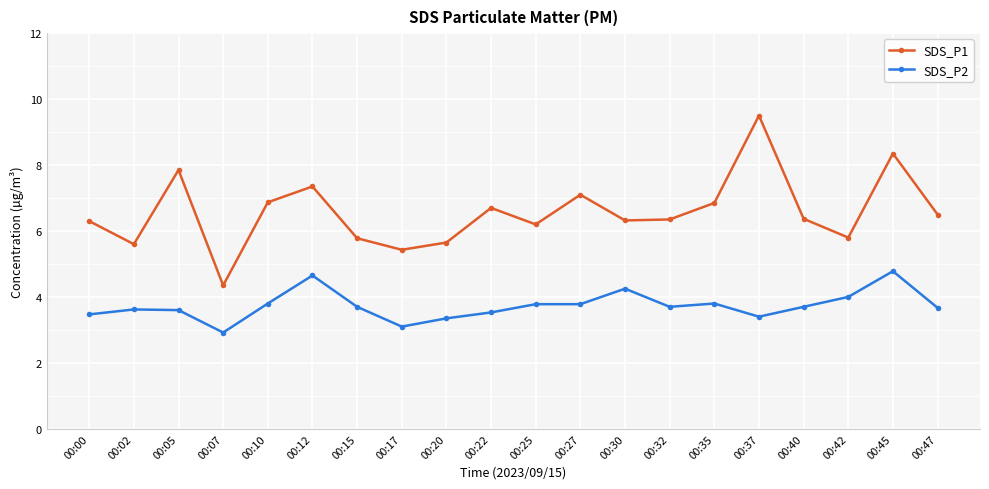

Rank the series by their maximum value, from highest to lowest.

SDS_P1, SDS_P2